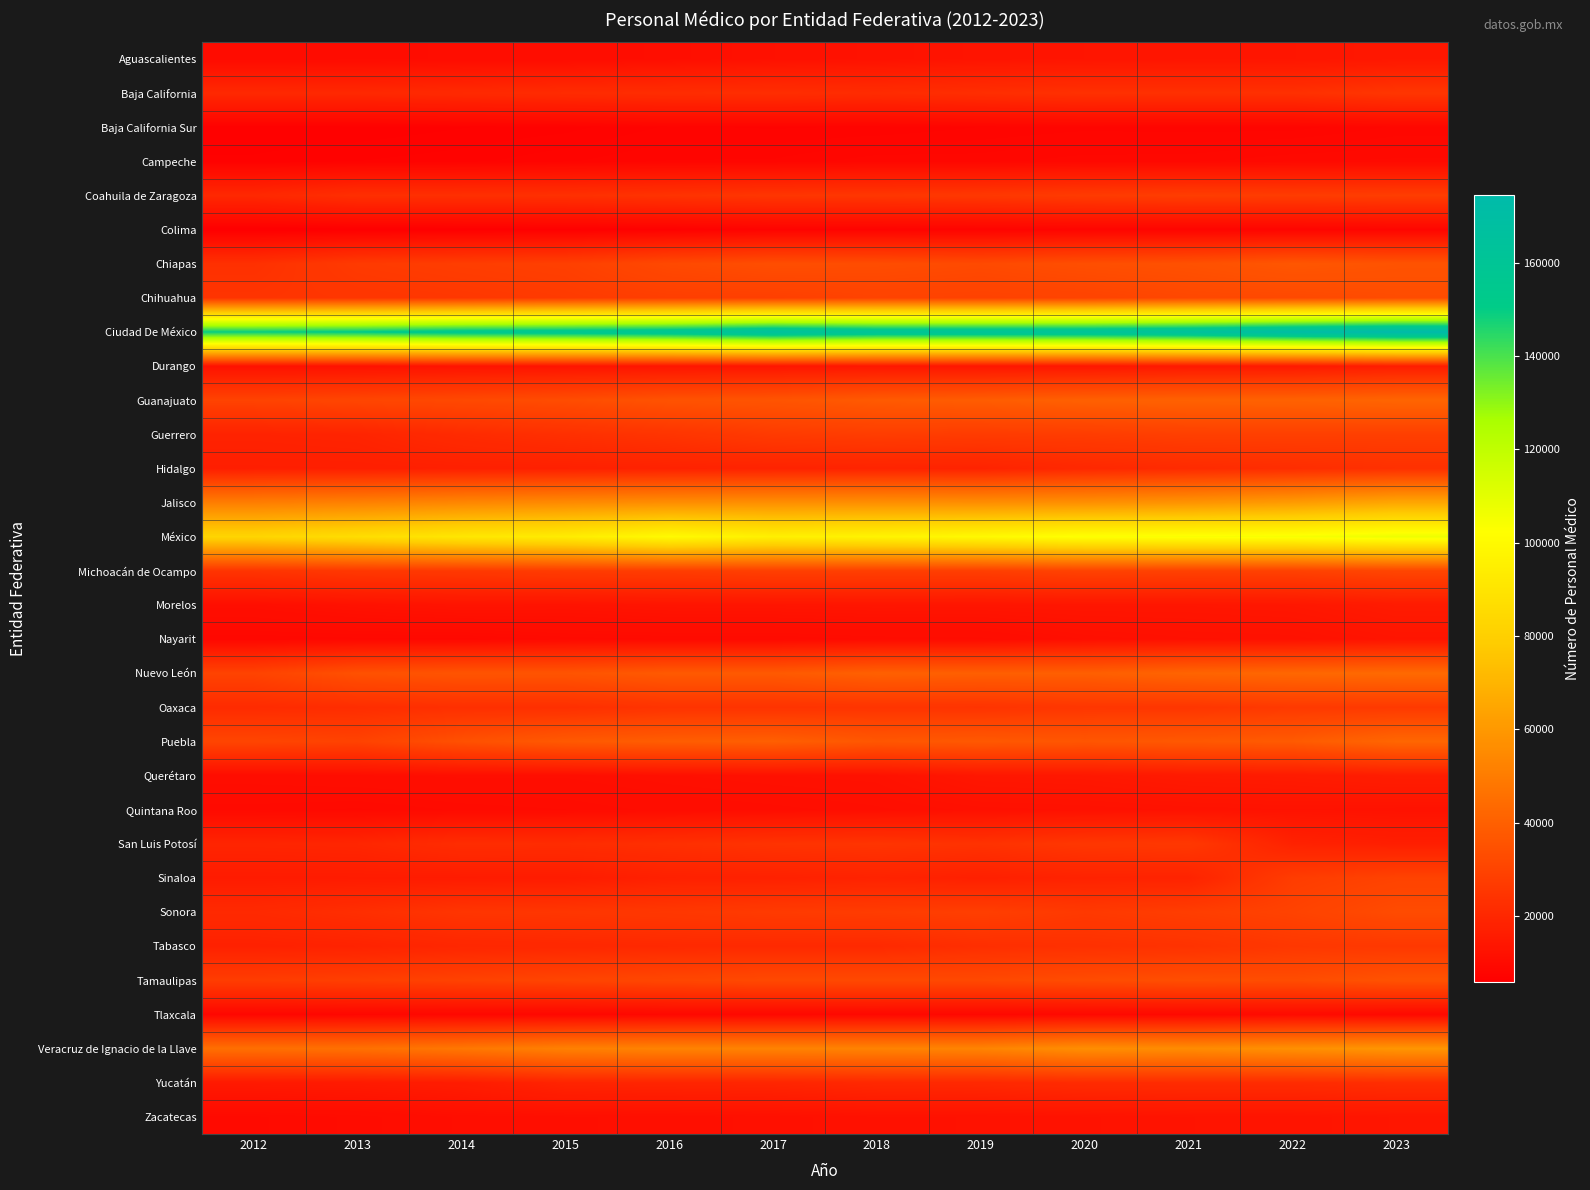

Which series has the largest total across all categories?

Ciudad De México